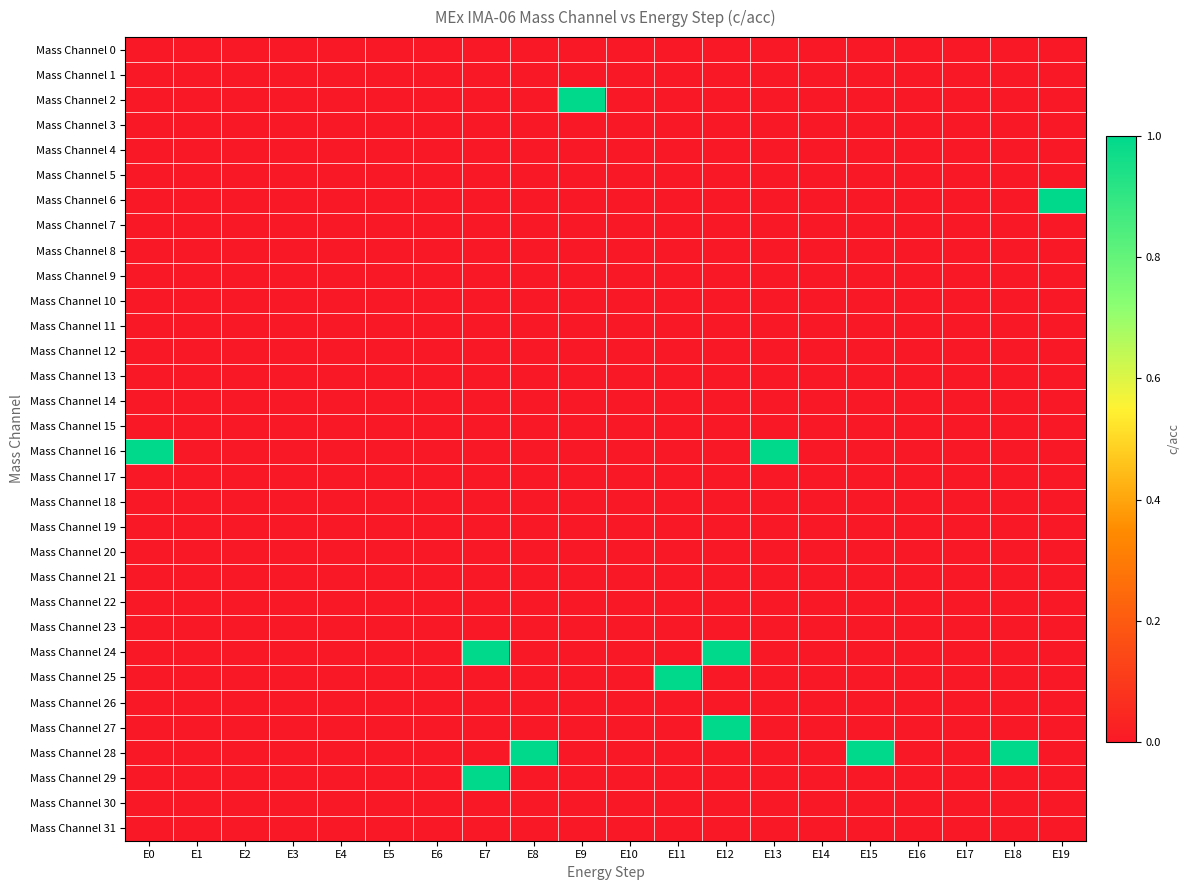

Reading left to right, extract all data points from this chart.

Mass Channel 0: E0=0	E1=0	E2=0	E3=0	E4=0	E5=0	E6=0	E7=0	E8=0	E9=0	E10=0	E11=0	E12=0	E13=0	E14=0	E15=0	E16=0	E17=0	E18=0	E19=0
Mass Channel 1: E0=0	E1=0	E2=0	E3=0	E4=0	E5=0	E6=0	E7=0	E8=0	E9=0	E10=0	E11=0	E12=0	E13=0	E14=0	E15=0	E16=0	E17=0	E18=0	E19=0
Mass Channel 2: E0=0	E1=0	E2=0	E3=0	E4=0	E5=0	E6=0	E7=0	E8=0	E9=1	E10=0	E11=0	E12=0	E13=0	E14=0	E15=0	E16=0	E17=0	E18=0	E19=0
Mass Channel 3: E0=0	E1=0	E2=0	E3=0	E4=0	E5=0	E6=0	E7=0	E8=0	E9=0	E10=0	E11=0	E12=0	E13=0	E14=0	E15=0	E16=0	E17=0	E18=0	E19=0
Mass Channel 4: E0=0	E1=0	E2=0	E3=0	E4=0	E5=0	E6=0	E7=0	E8=0	E9=0	E10=0	E11=0	E12=0	E13=0	E14=0	E15=0	E16=0	E17=0	E18=0	E19=0
Mass Channel 5: E0=0	E1=0	E2=0	E3=0	E4=0	E5=0	E6=0	E7=0	E8=0	E9=0	E10=0	E11=0	E12=0	E13=0	E14=0	E15=0	E16=0	E17=0	E18=0	E19=0
Mass Channel 6: E0=0	E1=0	E2=0	E3=0	E4=0	E5=0	E6=0	E7=0	E8=0	E9=0	E10=0	E11=0	E12=0	E13=0	E14=0	E15=0	E16=0	E17=0	E18=0	E19=1
Mass Channel 7: E0=0	E1=0	E2=0	E3=0	E4=0	E5=0	E6=0	E7=0	E8=0	E9=0	E10=0	E11=0	E12=0	E13=0	E14=0	E15=0	E16=0	E17=0	E18=0	E19=0
Mass Channel 8: E0=0	E1=0	E2=0	E3=0	E4=0	E5=0	E6=0	E7=0	E8=0	E9=0	E10=0	E11=0	E12=0	E13=0	E14=0	E15=0	E16=0	E17=0	E18=0	E19=0
Mass Channel 9: E0=0	E1=0	E2=0	E3=0	E4=0	E5=0	E6=0	E7=0	E8=0	E9=0	E10=0	E11=0	E12=0	E13=0	E14=0	E15=0	E16=0	E17=0	E18=0	E19=0
Mass Channel 10: E0=0	E1=0	E2=0	E3=0	E4=0	E5=0	E6=0	E7=0	E8=0	E9=0	E10=0	E11=0	E12=0	E13=0	E14=0	E15=0	E16=0	E17=0	E18=0	E19=0
Mass Channel 11: E0=0	E1=0	E2=0	E3=0	E4=0	E5=0	E6=0	E7=0	E8=0	E9=0	E10=0	E11=0	E12=0	E13=0	E14=0	E15=0	E16=0	E17=0	E18=0	E19=0
Mass Channel 12: E0=0	E1=0	E2=0	E3=0	E4=0	E5=0	E6=0	E7=0	E8=0	E9=0	E10=0	E11=0	E12=0	E13=0	E14=0	E15=0	E16=0	E17=0	E18=0	E19=0
Mass Channel 13: E0=0	E1=0	E2=0	E3=0	E4=0	E5=0	E6=0	E7=0	E8=0	E9=0	E10=0	E11=0	E12=0	E13=0	E14=0	E15=0	E16=0	E17=0	E18=0	E19=0
Mass Channel 14: E0=0	E1=0	E2=0	E3=0	E4=0	E5=0	E6=0	E7=0	E8=0	E9=0	E10=0	E11=0	E12=0	E13=0	E14=0	E15=0	E16=0	E17=0	E18=0	E19=0
Mass Channel 15: E0=0	E1=0	E2=0	E3=0	E4=0	E5=0	E6=0	E7=0	E8=0	E9=0	E10=0	E11=0	E12=0	E13=0	E14=0	E15=0	E16=0	E17=0	E18=0	E19=0
Mass Channel 16: E0=1	E1=0	E2=0	E3=0	E4=0	E5=0	E6=0	E7=0	E8=0	E9=0	E10=0	E11=0	E12=0	E13=1	E14=0	E15=0	E16=0	E17=0	E18=0	E19=0
Mass Channel 17: E0=0	E1=0	E2=0	E3=0	E4=0	E5=0	E6=0	E7=0	E8=0	E9=0	E10=0	E11=0	E12=0	E13=0	E14=0	E15=0	E16=0	E17=0	E18=0	E19=0
Mass Channel 18: E0=0	E1=0	E2=0	E3=0	E4=0	E5=0	E6=0	E7=0	E8=0	E9=0	E10=0	E11=0	E12=0	E13=0	E14=0	E15=0	E16=0	E17=0	E18=0	E19=0
Mass Channel 19: E0=0	E1=0	E2=0	E3=0	E4=0	E5=0	E6=0	E7=0	E8=0	E9=0	E10=0	E11=0	E12=0	E13=0	E14=0	E15=0	E16=0	E17=0	E18=0	E19=0
Mass Channel 20: E0=0	E1=0	E2=0	E3=0	E4=0	E5=0	E6=0	E7=0	E8=0	E9=0	E10=0	E11=0	E12=0	E13=0	E14=0	E15=0	E16=0	E17=0	E18=0	E19=0
Mass Channel 21: E0=0	E1=0	E2=0	E3=0	E4=0	E5=0	E6=0	E7=0	E8=0	E9=0	E10=0	E11=0	E12=0	E13=0	E14=0	E15=0	E16=0	E17=0	E18=0	E19=0
Mass Channel 22: E0=0	E1=0	E2=0	E3=0	E4=0	E5=0	E6=0	E7=0	E8=0	E9=0	E10=0	E11=0	E12=0	E13=0	E14=0	E15=0	E16=0	E17=0	E18=0	E19=0
Mass Channel 23: E0=0	E1=0	E2=0	E3=0	E4=0	E5=0	E6=0	E7=0	E8=0	E9=0	E10=0	E11=0	E12=0	E13=0	E14=0	E15=0	E16=0	E17=0	E18=0	E19=0
Mass Channel 24: E0=0	E1=0	E2=0	E3=0	E4=0	E5=0	E6=0	E7=1	E8=0	E9=0	E10=0	E11=0	E12=1	E13=0	E14=0	E15=0	E16=0	E17=0	E18=0	E19=0
Mass Channel 25: E0=0	E1=0	E2=0	E3=0	E4=0	E5=0	E6=0	E7=0	E8=0	E9=0	E10=0	E11=1	E12=0	E13=0	E14=0	E15=0	E16=0	E17=0	E18=0	E19=0
Mass Channel 26: E0=0	E1=0	E2=0	E3=0	E4=0	E5=0	E6=0	E7=0	E8=0	E9=0	E10=0	E11=0	E12=0	E13=0	E14=0	E15=0	E16=0	E17=0	E18=0	E19=0
Mass Channel 27: E0=0	E1=0	E2=0	E3=0	E4=0	E5=0	E6=0	E7=0	E8=0	E9=0	E10=0	E11=0	E12=1	E13=0	E14=0	E15=0	E16=0	E17=0	E18=0	E19=0
Mass Channel 28: E0=0	E1=0	E2=0	E3=0	E4=0	E5=0	E6=0	E7=0	E8=1	E9=0	E10=0	E11=0	E12=0	E13=0	E14=0	E15=1	E16=0	E17=0	E18=1	E19=0
Mass Channel 29: E0=0	E1=0	E2=0	E3=0	E4=0	E5=0	E6=0	E7=1	E8=0	E9=0	E10=0	E11=0	E12=0	E13=0	E14=0	E15=0	E16=0	E17=0	E18=0	E19=0
Mass Channel 30: E0=0	E1=0	E2=0	E3=0	E4=0	E5=0	E6=0	E7=0	E8=0	E9=0	E10=0	E11=0	E12=0	E13=0	E14=0	E15=0	E16=0	E17=0	E18=0	E19=0
Mass Channel 31: E0=0	E1=0	E2=0	E3=0	E4=0	E5=0	E6=0	E7=0	E8=0	E9=0	E10=0	E11=0	E12=0	E13=0	E14=0	E15=0	E16=0	E17=0	E18=0	E19=0